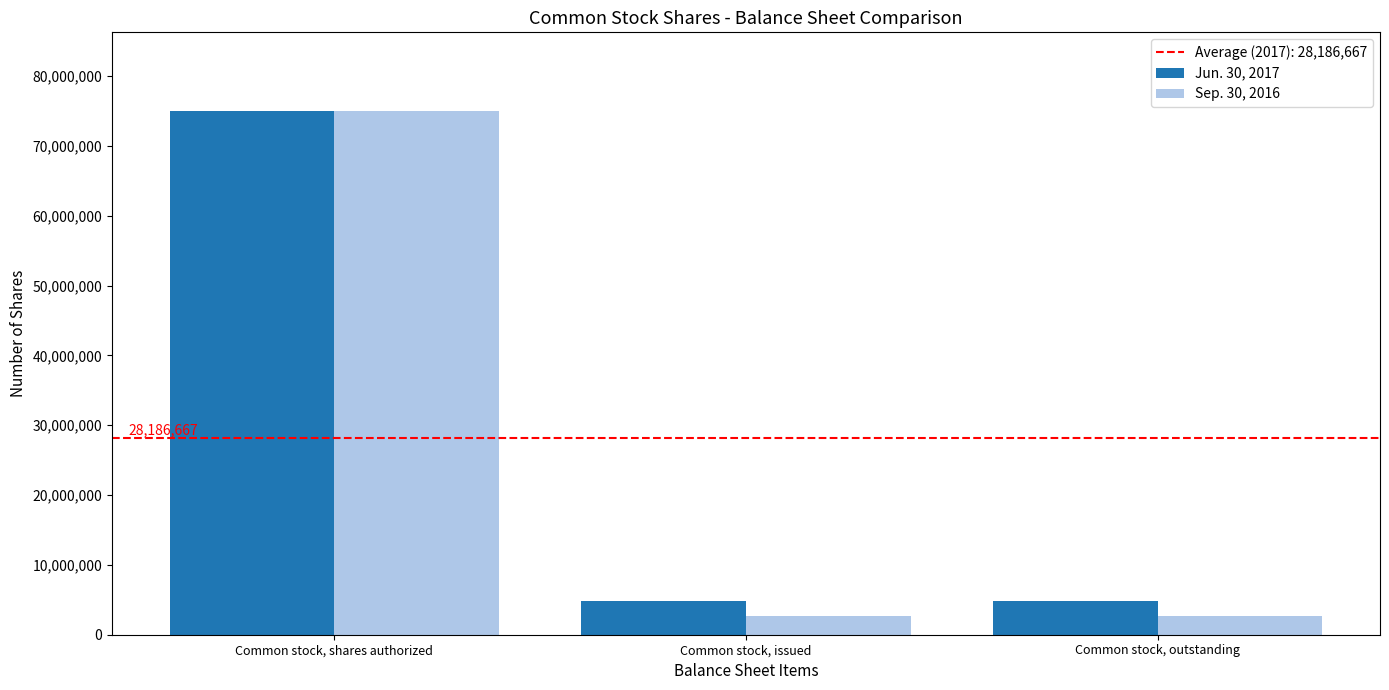

Does the chart contain stacked bars?

No